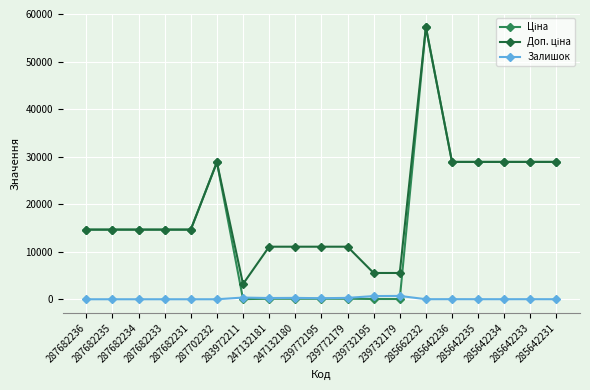

True or false: Ціна and Доп. ціна intersect in this chart.

False